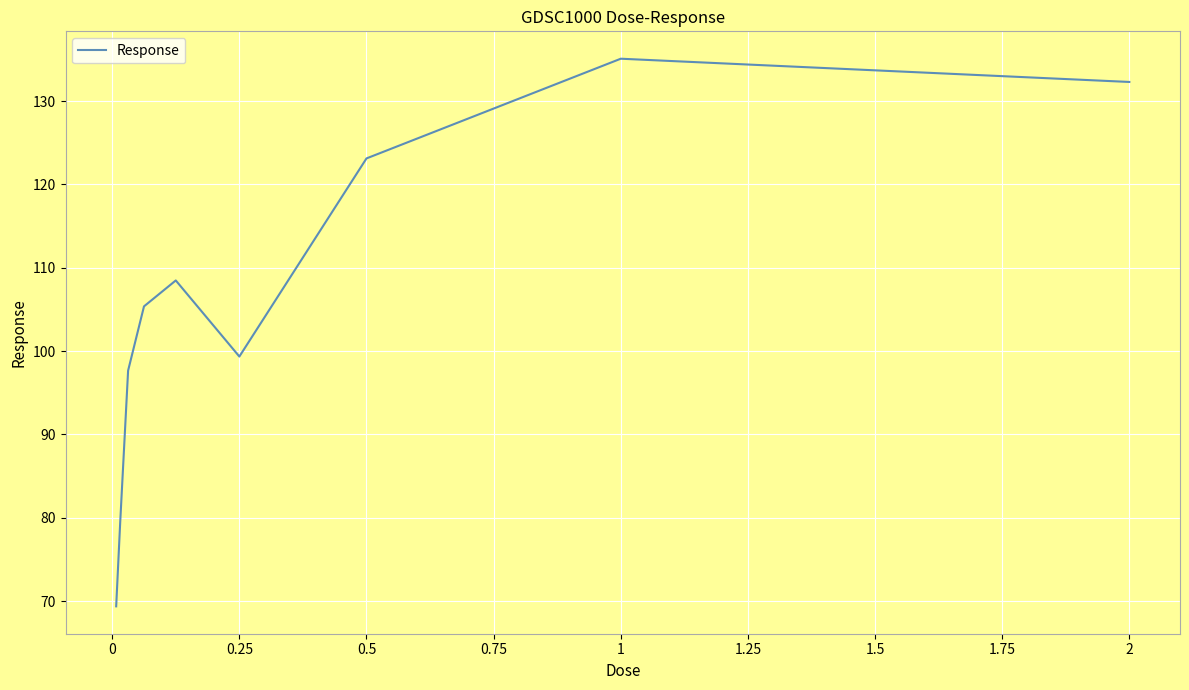

How many interior local peaks (higher than both neighbors) does the data have?

2